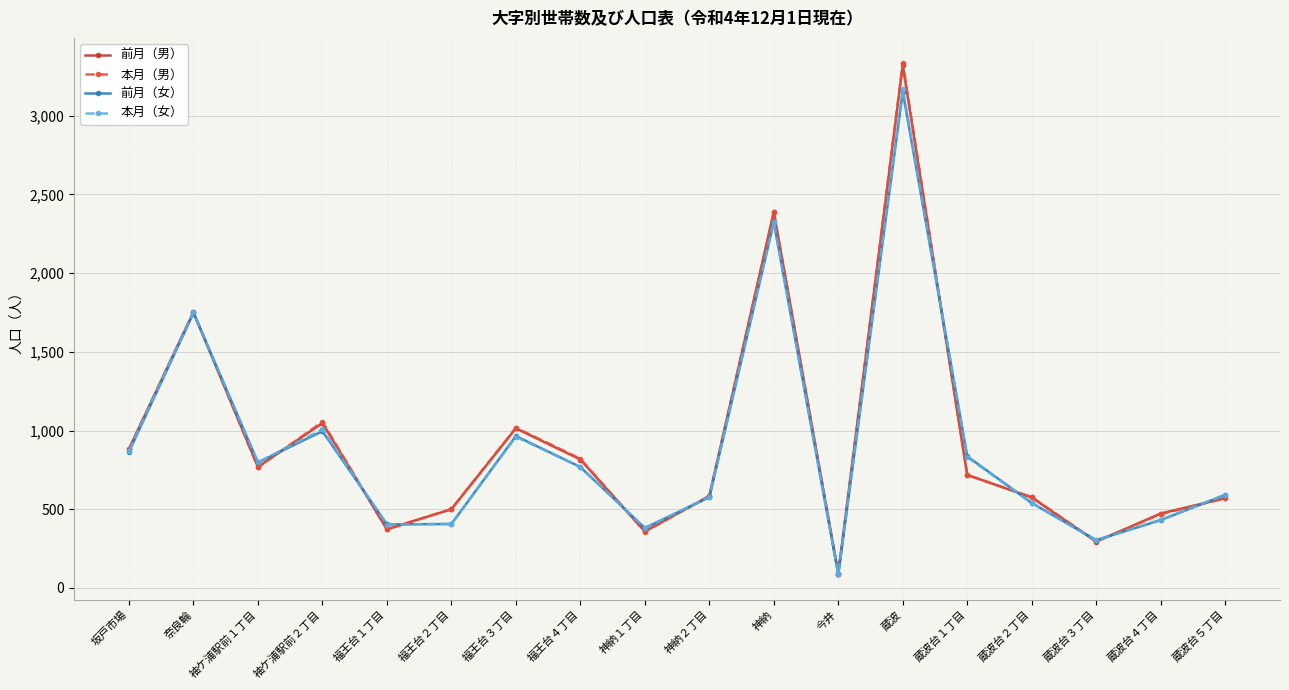

What is the value of the 前月（女） point at the 2nd from the left?

1747